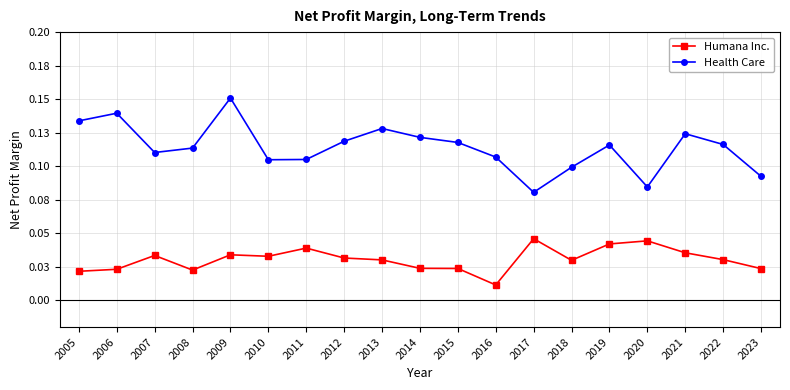

Rank the series by their maximum value, from lowest to highest.

Humana Inc., Health Care